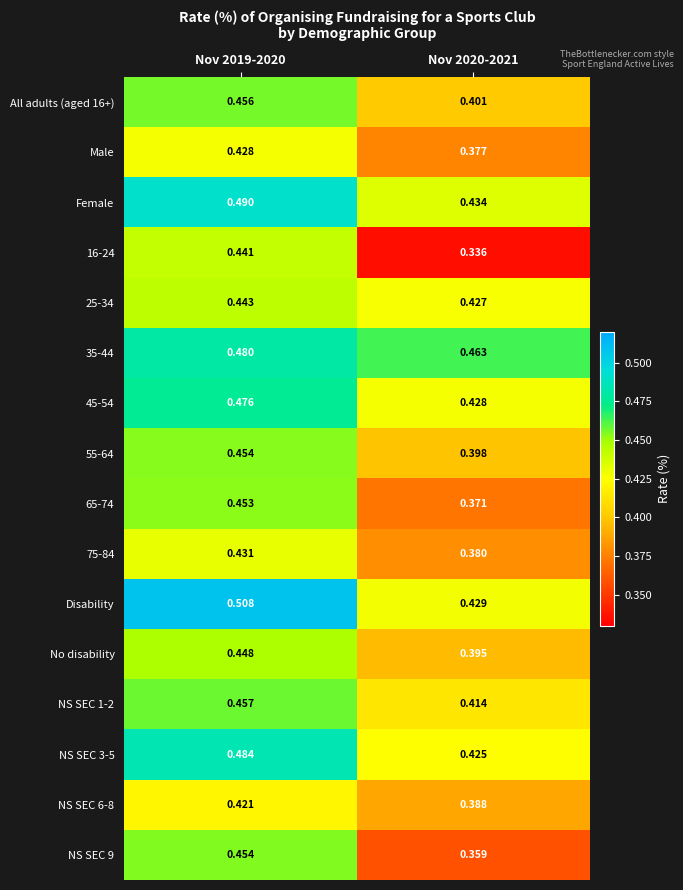

Which category has the lowest value across all series?

Nov 2020-2021